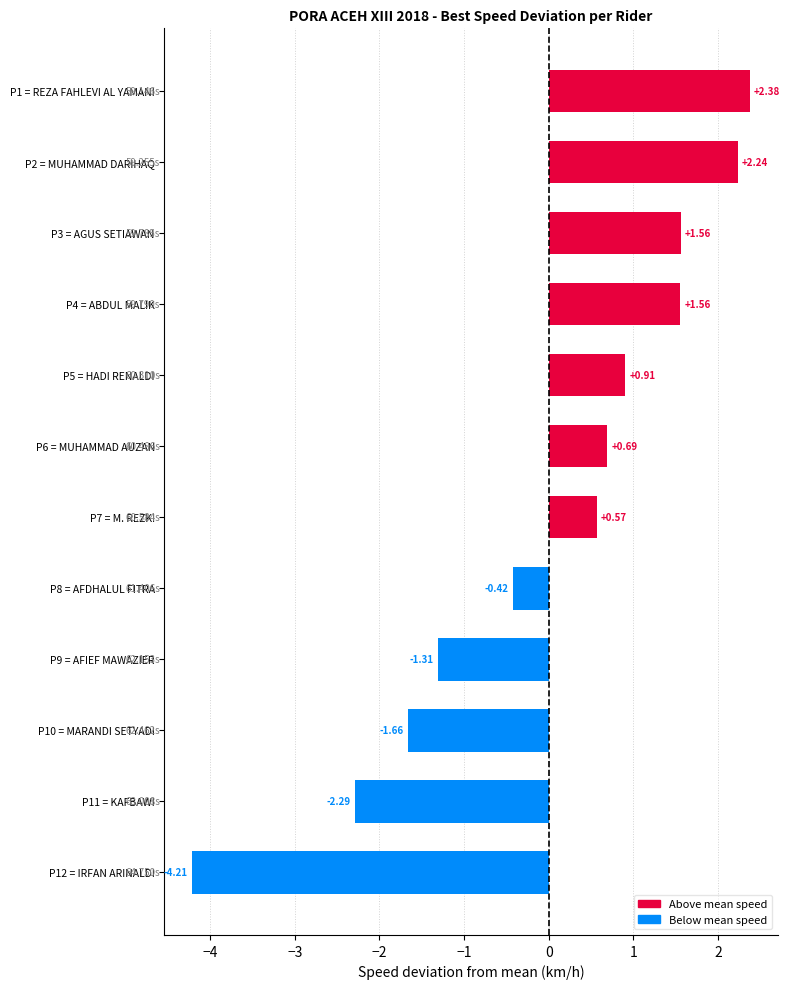

At which label is the value closest to 0?

P8 = AFDHALUL FITRA